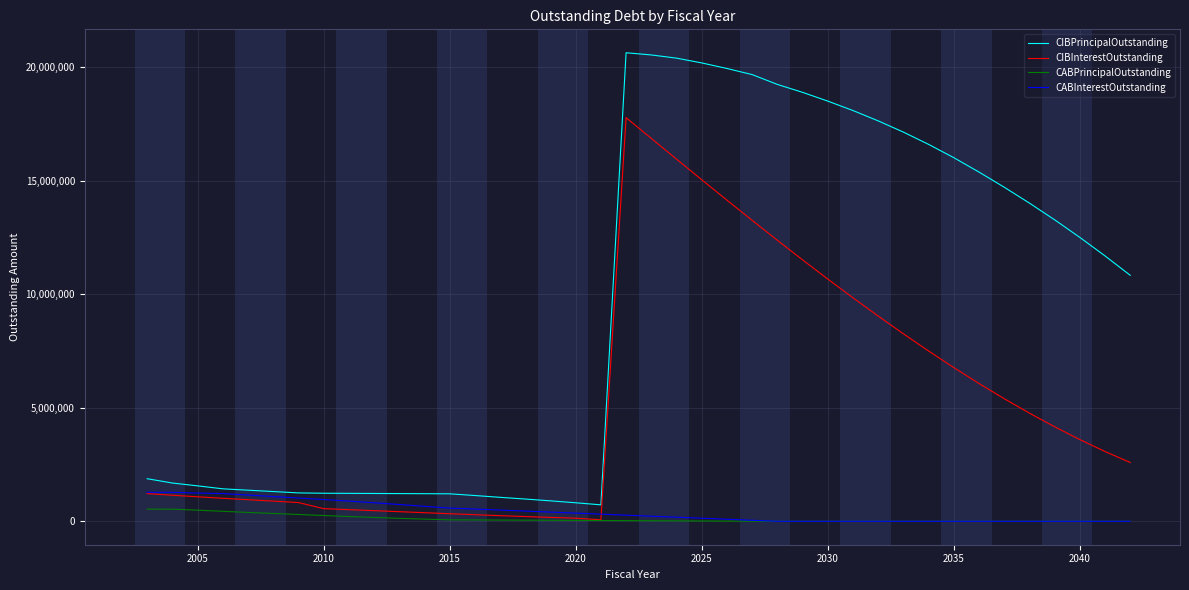

Which series has the largest total across all categories?

CIBPrincipalOutstanding